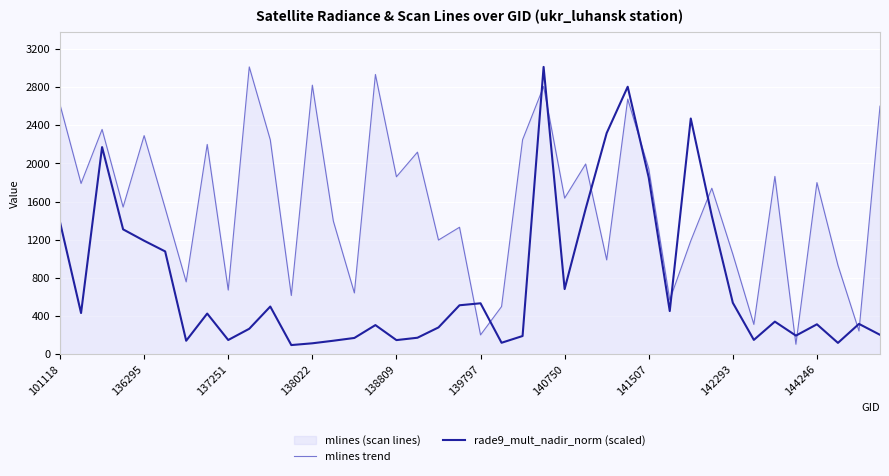

Rank the series by their average value, from highest to lowest.

mlines trend, rade9_mult_nadir_norm (scaled)